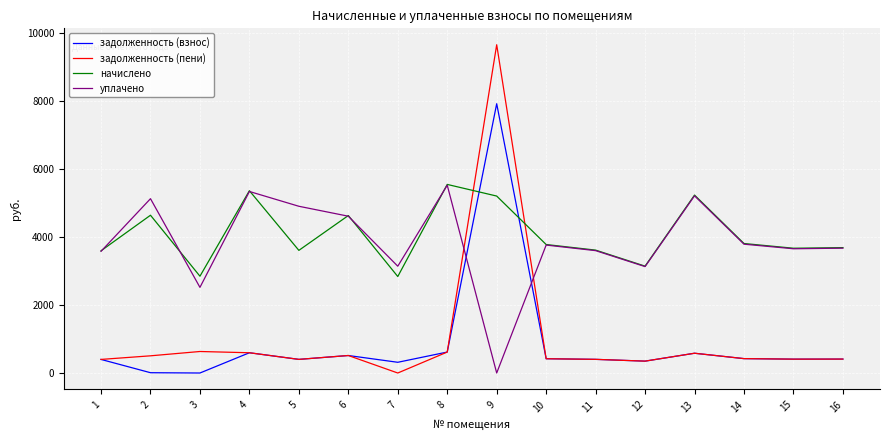

Where does the задолженность (взнос) series first go above 409?

4